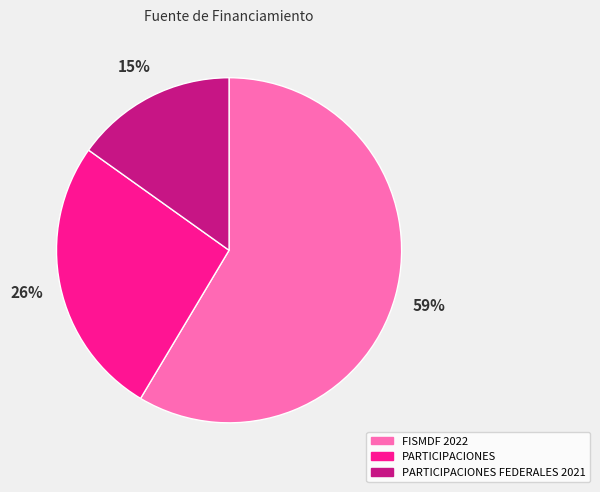

Between PARTICIPACIONES and FISMDF 2022, which is larger?

FISMDF 2022